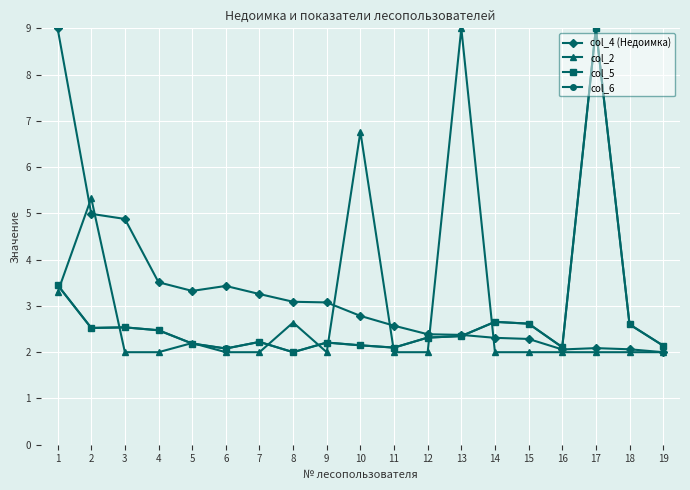

What is the sum of the col_5 values at 19 and 15?

4.8